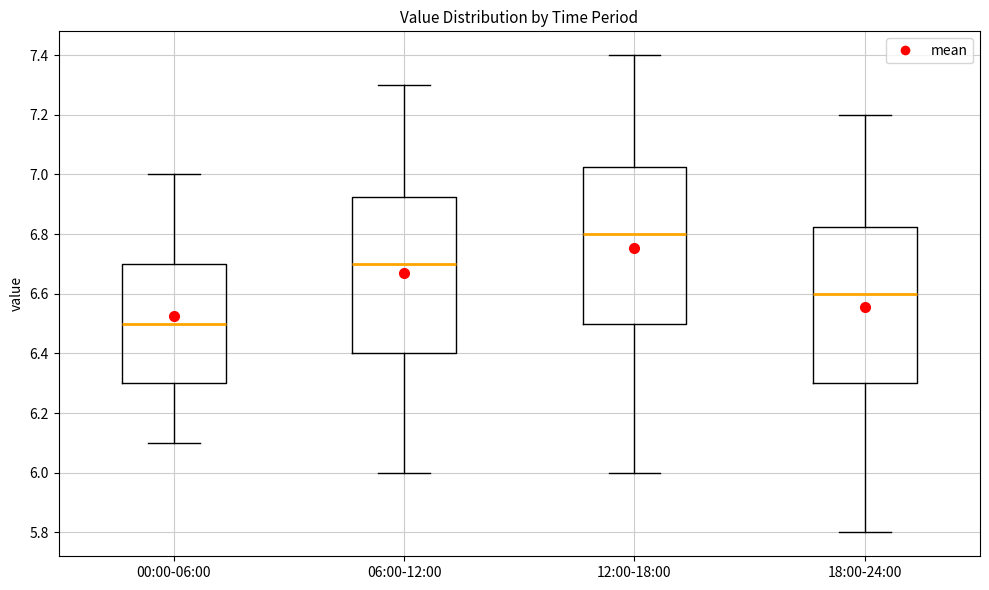

Reading left to right, read every box against the y-axis: the position of its median line, the range the box covers, and the ends of its whiskers. The values are not printed on the chart, so give them approximately, as read against the axis.

00:00-06:00: median 6.50, box 6.30 to 6.70, whiskers 6.10 to 7.00
06:00-12:00: median 6.70, box 6.40 to 6.92, whiskers 6.00 to 7.30
12:00-18:00: median 6.80, box 6.50 to 7.02, whiskers 6.00 to 7.40
18:00-24:00: median 6.60, box 6.30 to 6.82, whiskers 5.80 to 7.20